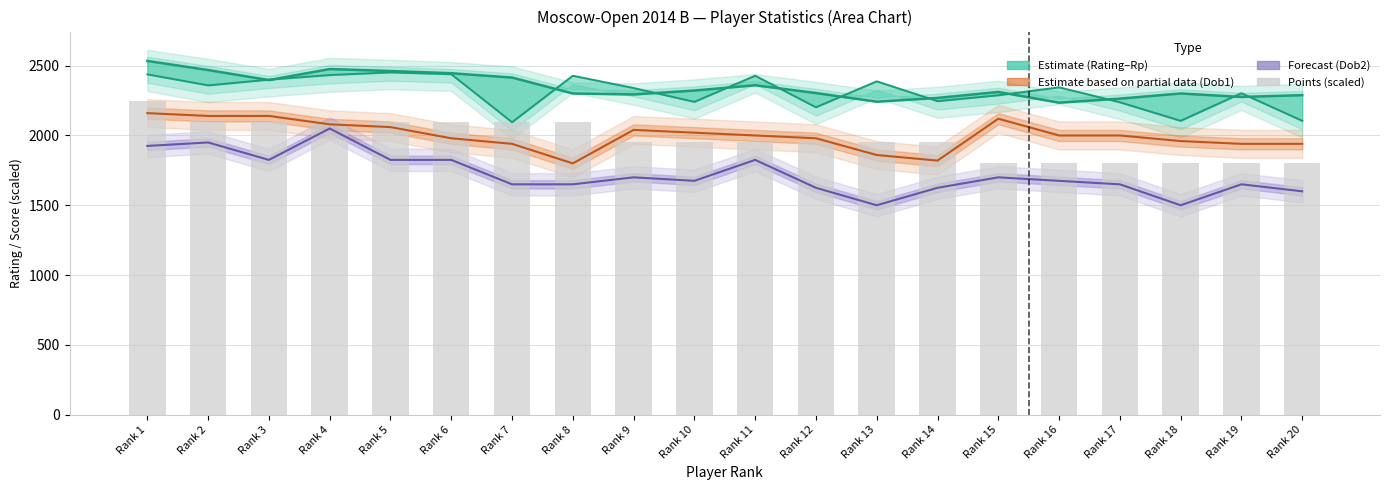

The value of Points (scaled) at Rank 19 is 1800. True or false?

True